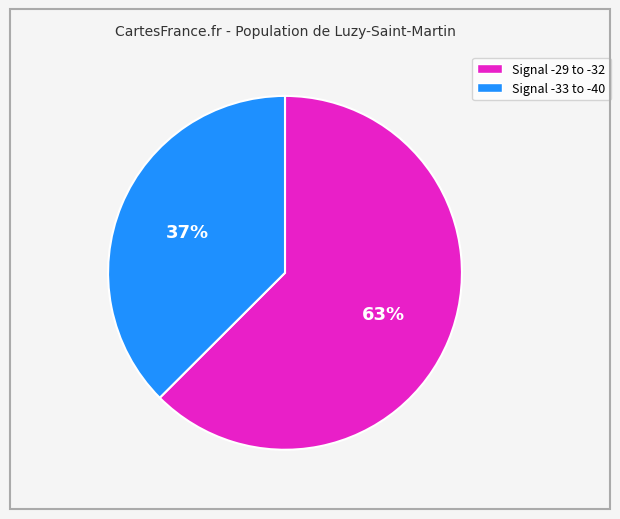

To the nearest percent, what is the average slice percentage?

50%